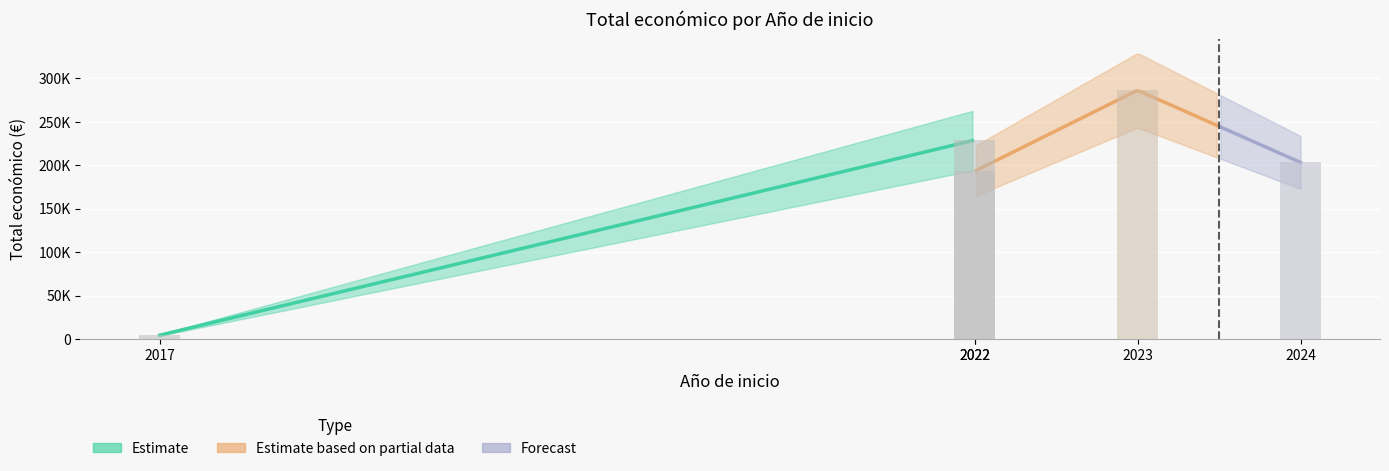

What is the change in value from 2023 to 2024?

-83064